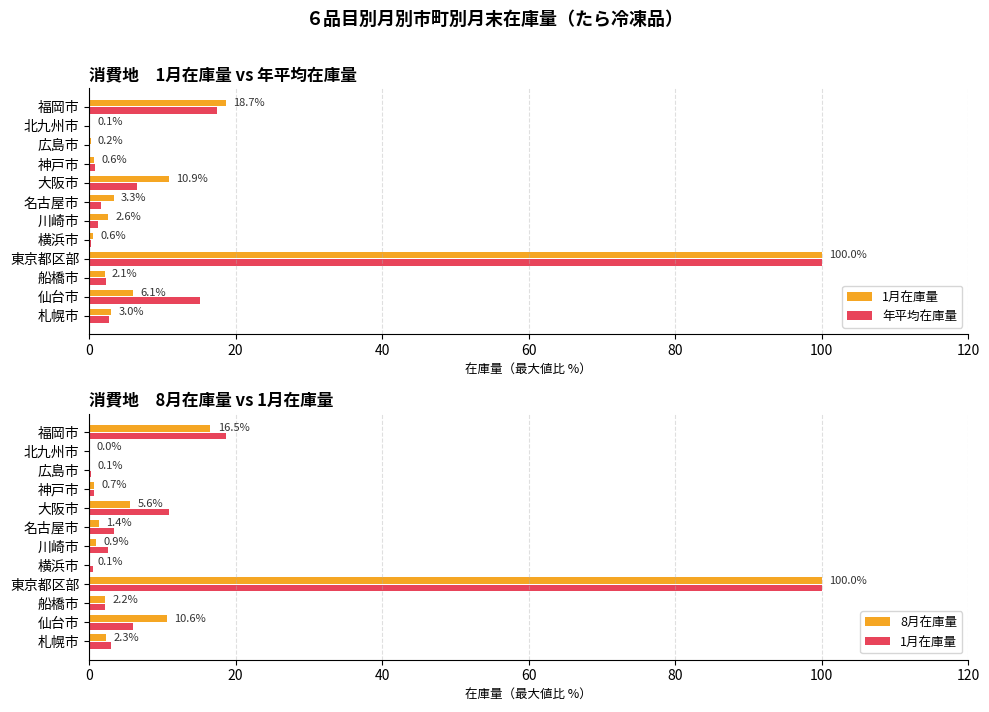

What position from the right is 船橋市?

10